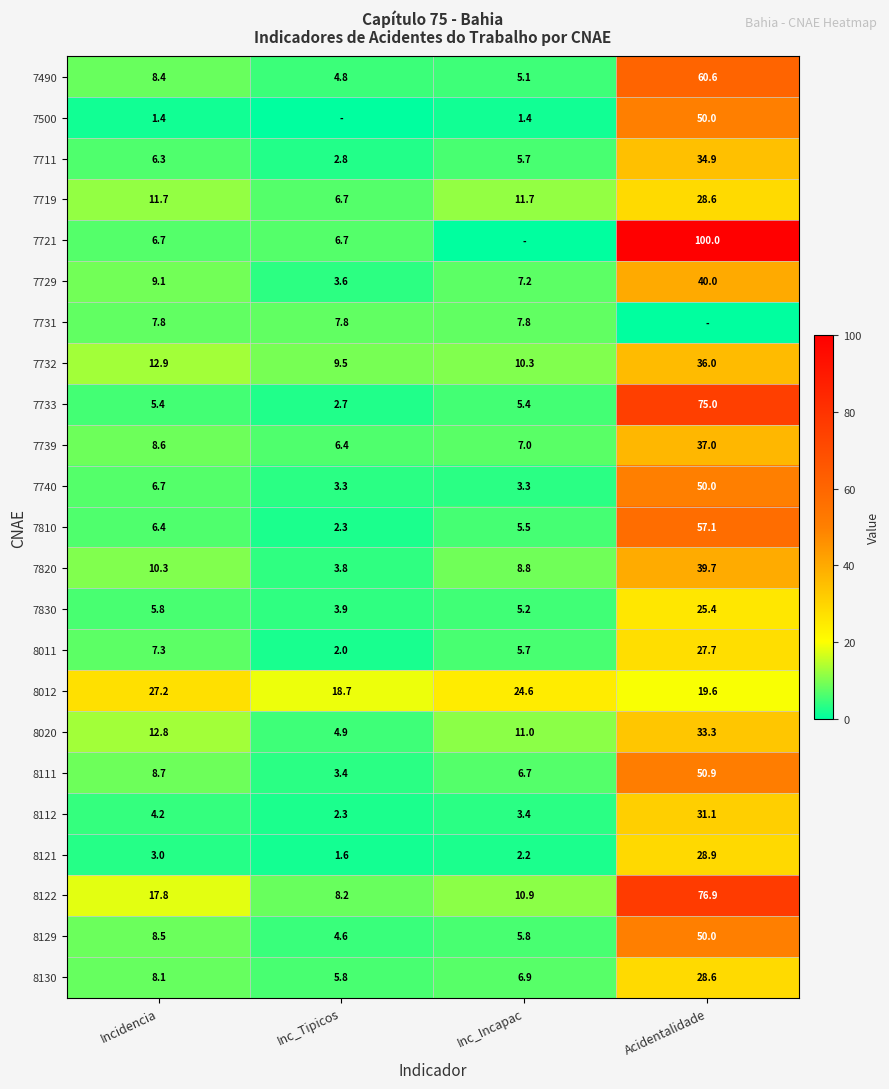

What is the difference between the highest and lowest values at Incidencia?

25.8